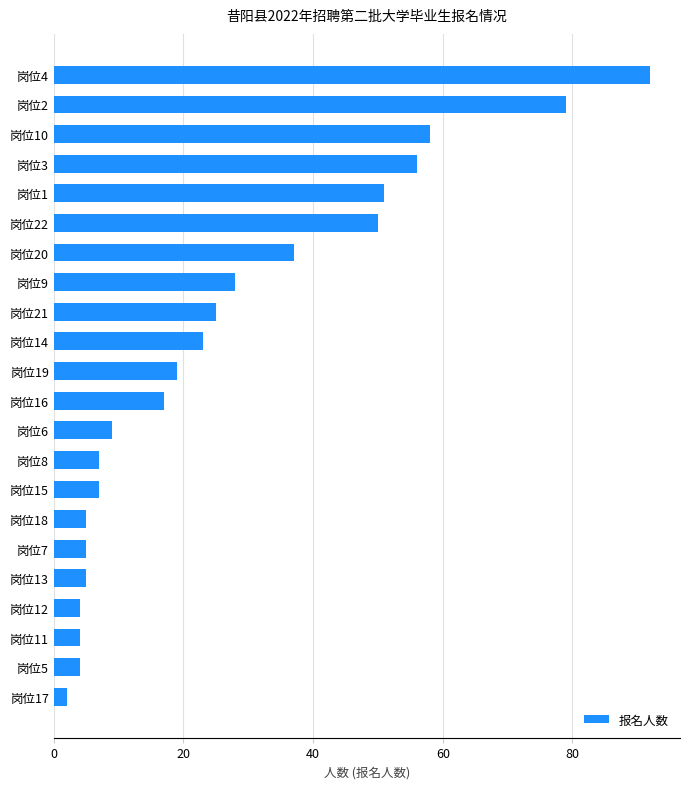

What is the greatest value displayed?

92